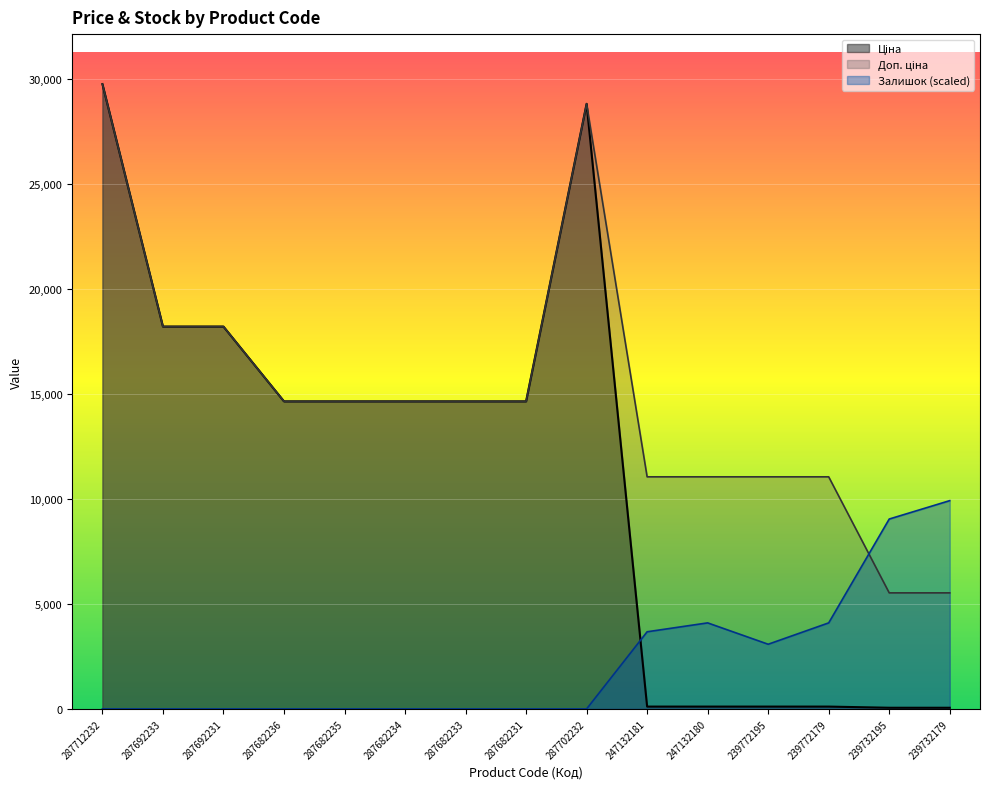

What is the sum of the Ціна values at 239772179 and 287692231?

18322.6